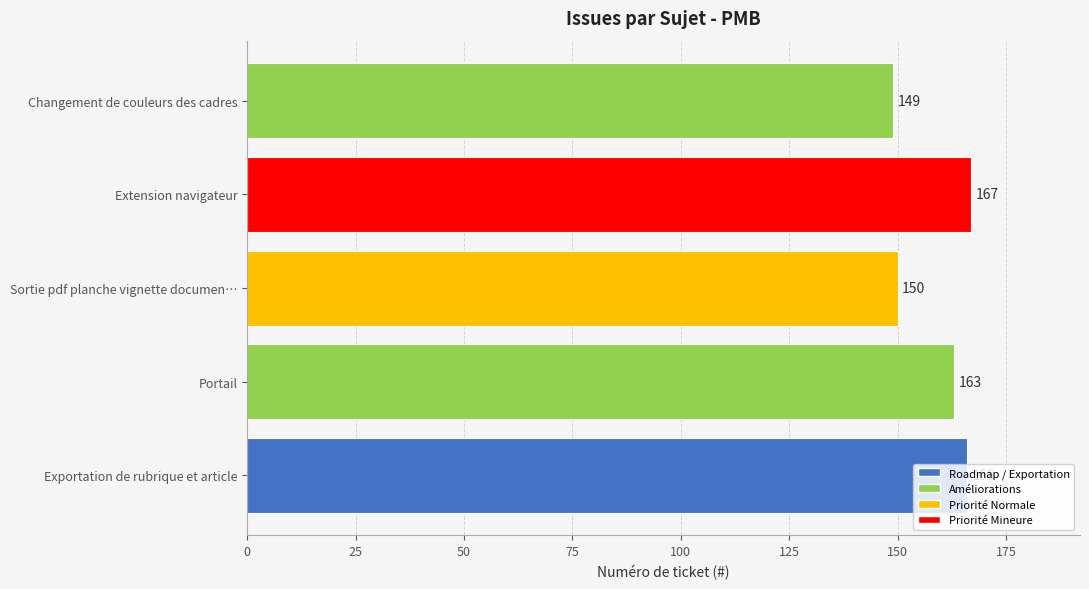

What is the change in value from Portail to Extension navigateur?

+4